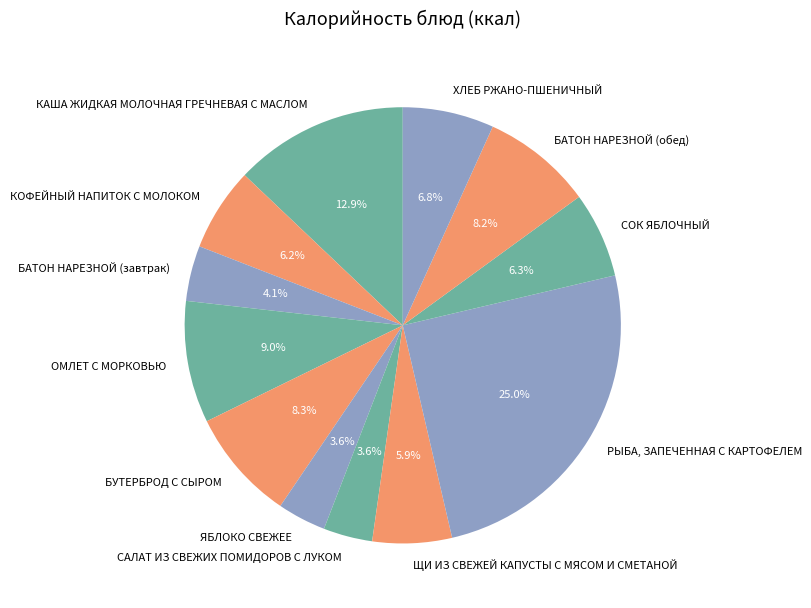

What is the ratio of the value at СОК ЯБЛОЧНЫЙ to the value at БАТОН НАРЕЗНОЙ (обед)?

0.8